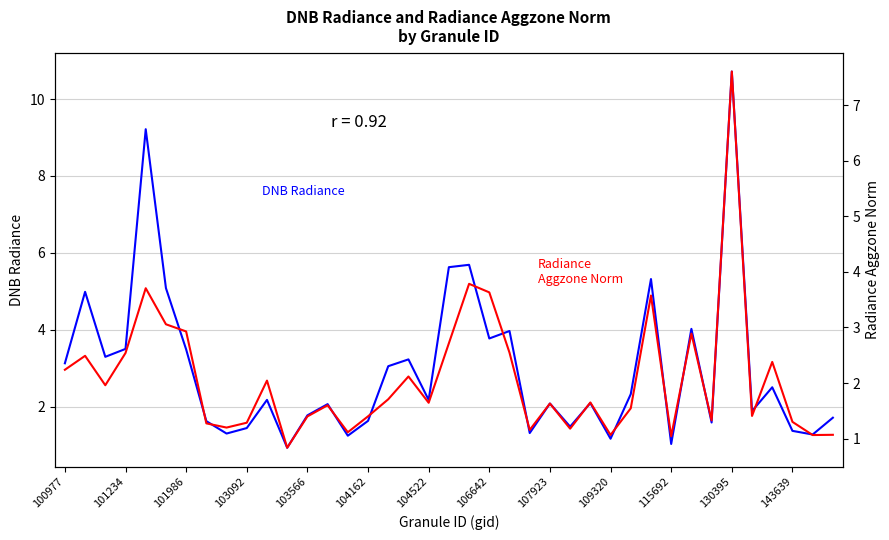

Reading left to right, what are all the values shown in this chart?

DNB Radiance: 3.1	5.0	3.3	3.5	9.2	5.1	3.5	1.6	1.3	1.4	2.2	0.9	1.8	2.1	1.2	1.6	3.1	3.2	2.2	5.6	5.7	3.8	4.0	1.3	2.1	1.5	2.1	1.2	2.3	5.3	1.0	4.0	1.6	10.7	1.9	2.5	1.4	1.3	1.7
Radiance Aggzone Norm: 2.2	2.5	2.0	2.5	3.7	3.1	2.9	1.3	1.2	1.3	2.0	0.8	1.4	1.6	1.1	1.4	1.7	2.1	1.6	2.7	3.8	3.6	2.5	1.2	1.6	1.2	1.6	1.1	1.5	3.6	1.0	2.9	1.3	7.6	1.4	2.4	1.3	1.1	1.1